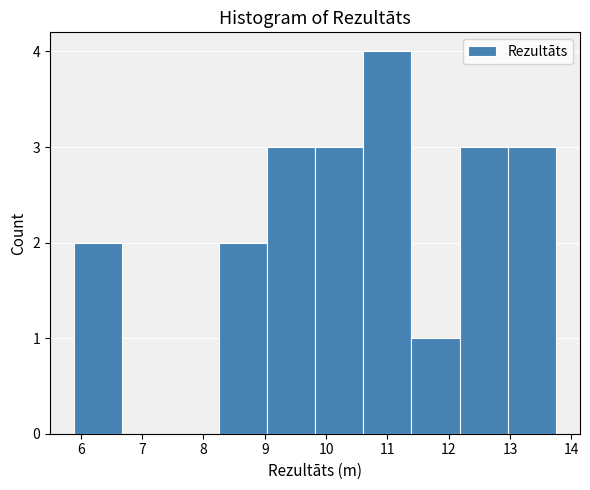

Reading left to right, transcribe this chart: for each bar, give the range it covers on the x-axis and its height. Neither the bar edges nor the heights are printed on the chart, so give them approximately, as read against the axes.

5.9 to 6.7: 2
6.7 to 7.5: 0
7.5 to 8.2: 0
8.2 to 9.0: 2
9.0 to 9.8: 3
9.8 to 10.6: 3
10.6 to 11.4: 4
11.4 to 12.2: 1
12.2 to 13.0: 3
13.0 to 13.8: 3